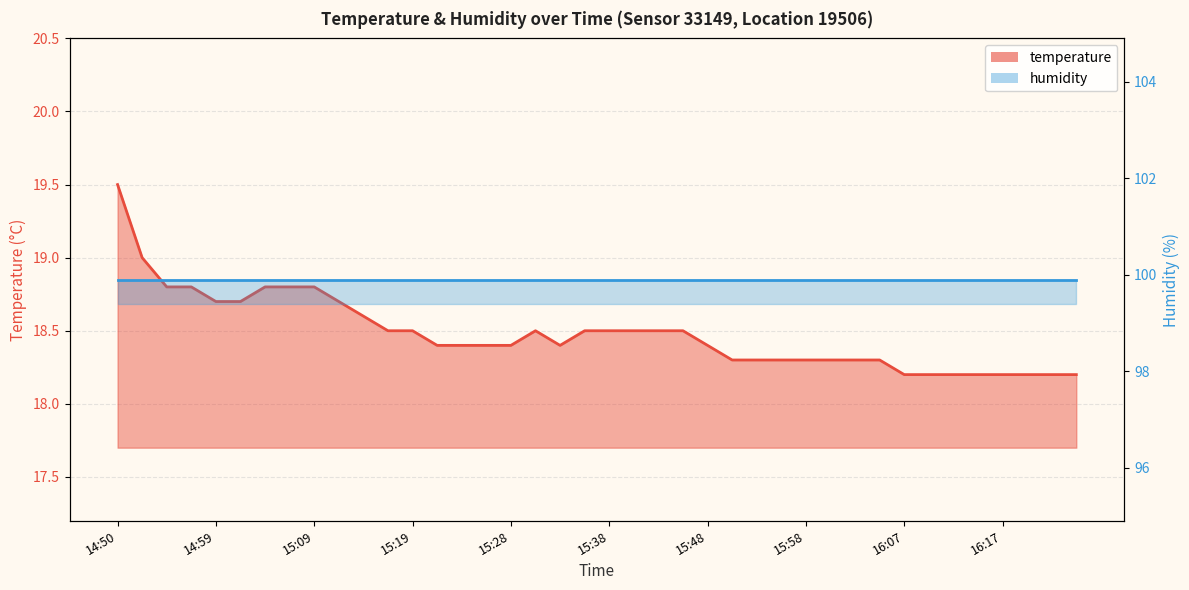

What position from the right is 15:16?

29